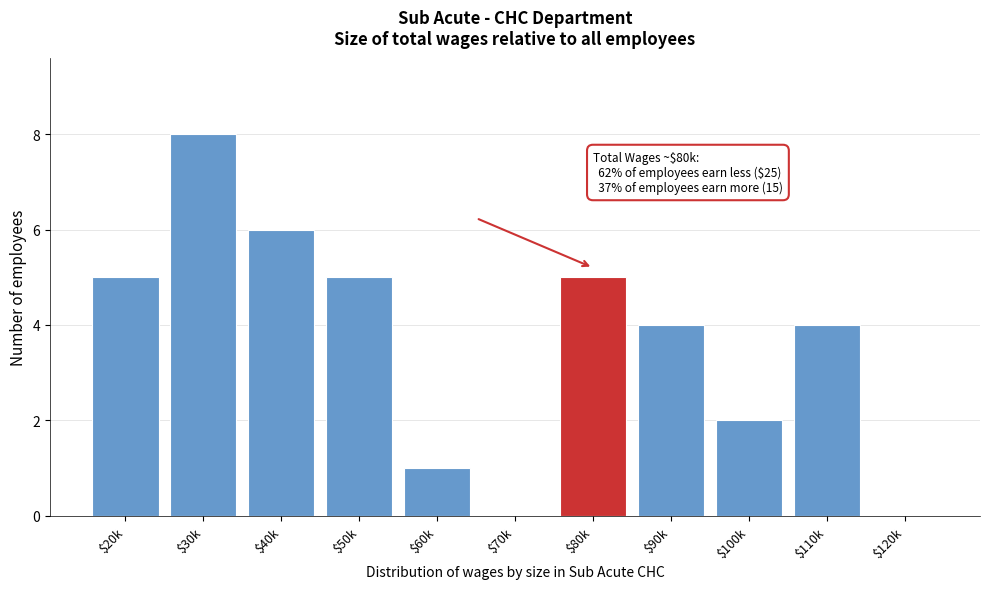

The chart shows a value of 3 at $110k. True or false?

False